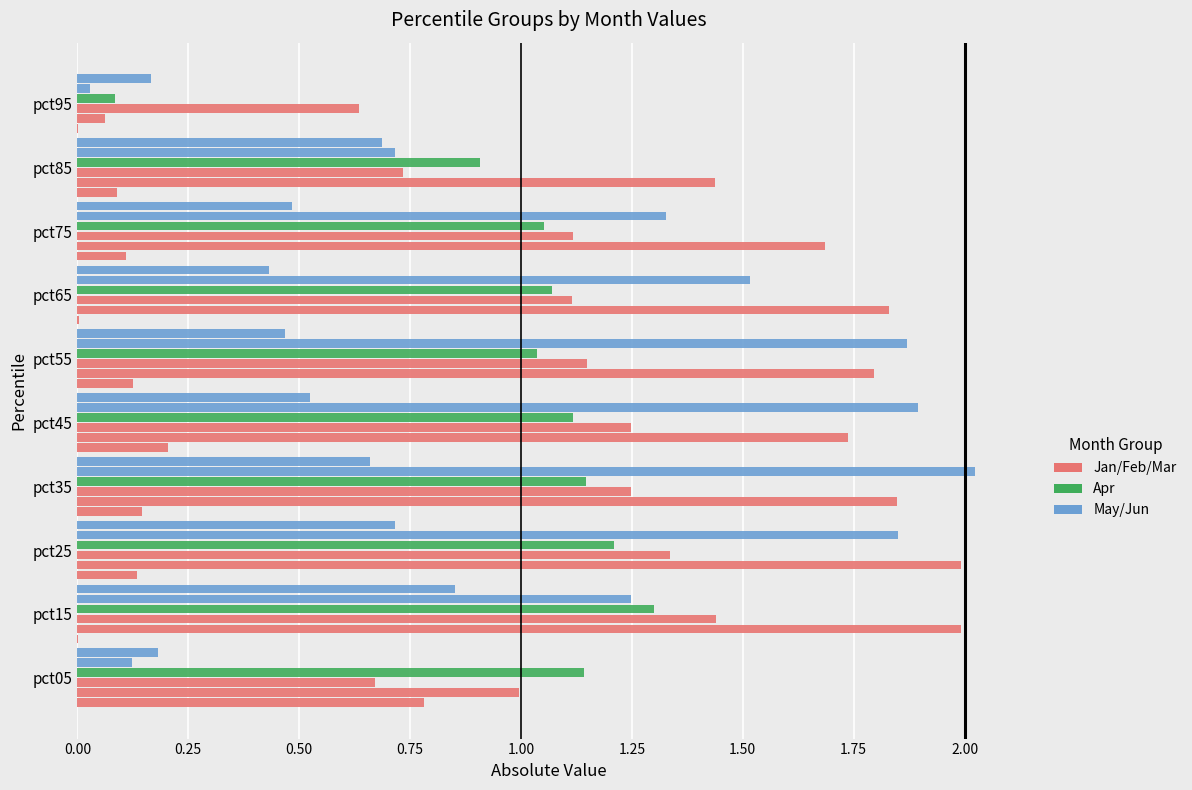

How many series are shown in this chart?

6